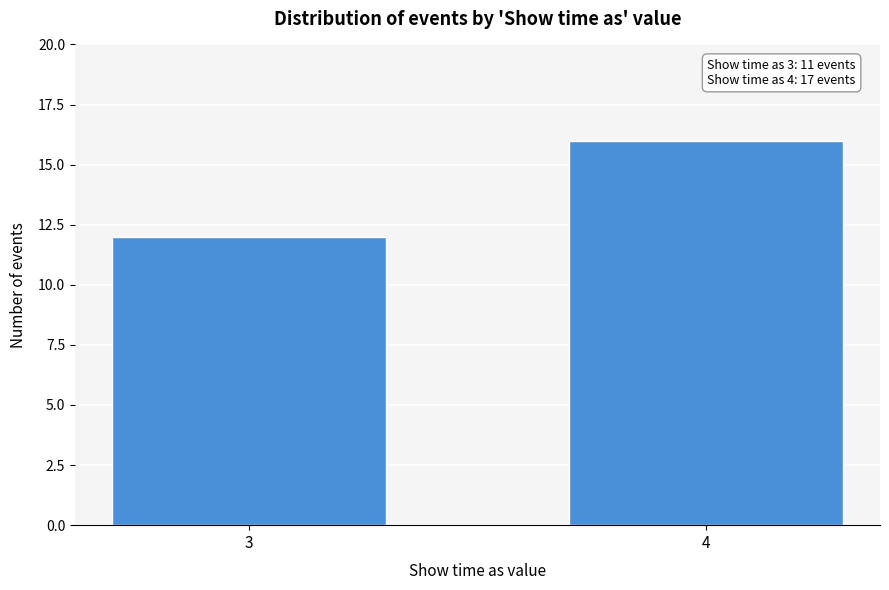

Reading left to right, what are all the values shown in this chart?

12	16